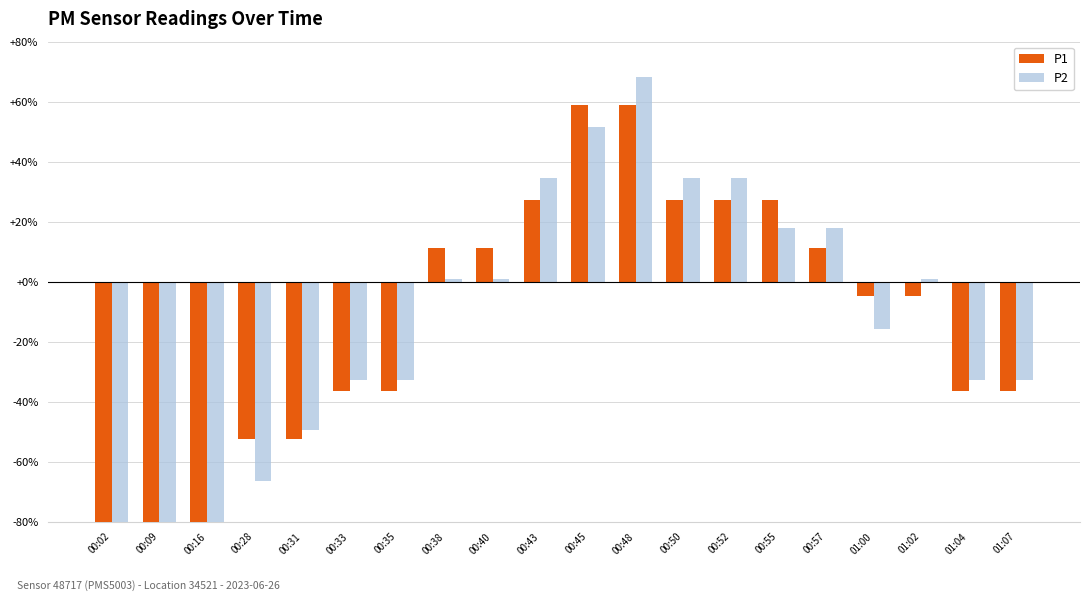

Between 00:28 and 00:52, which series saw the biggest shift?

P2